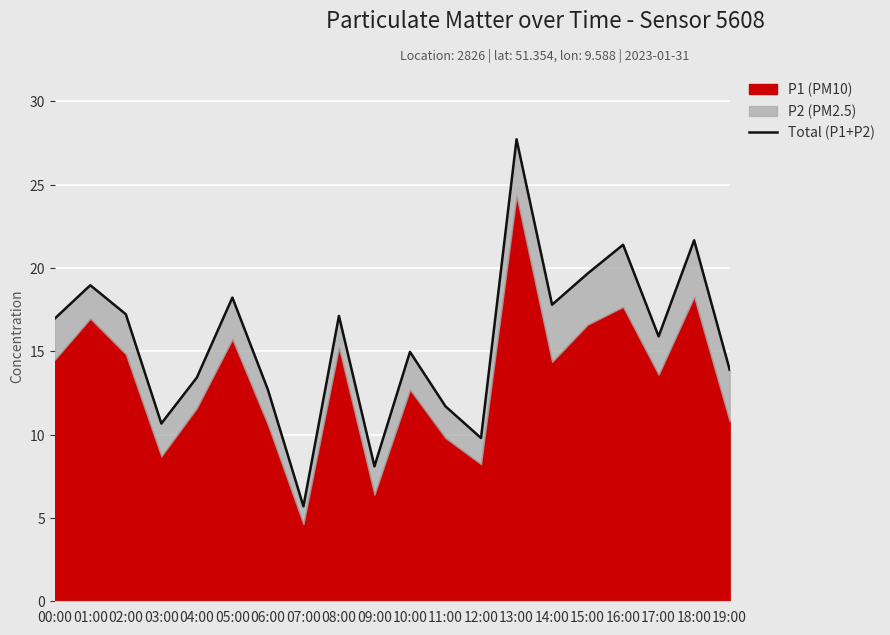

The chart shows a value of 11.7 at 11:00. True or false?

True